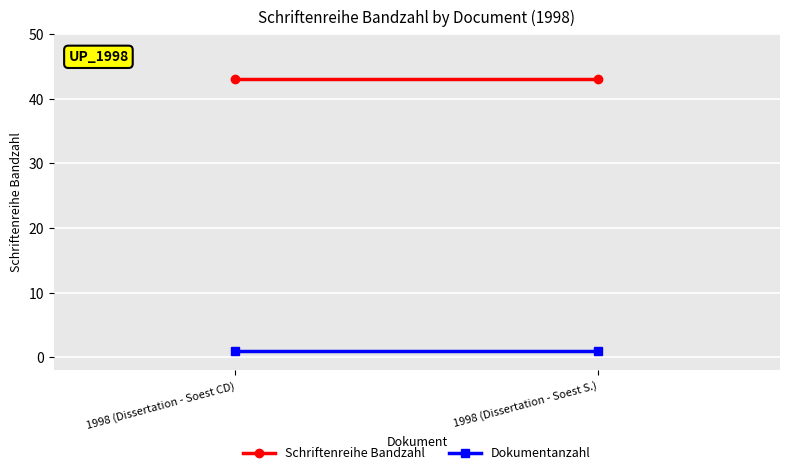

Which series has the widest spread of values?

Schriftenreihe Bandzahl